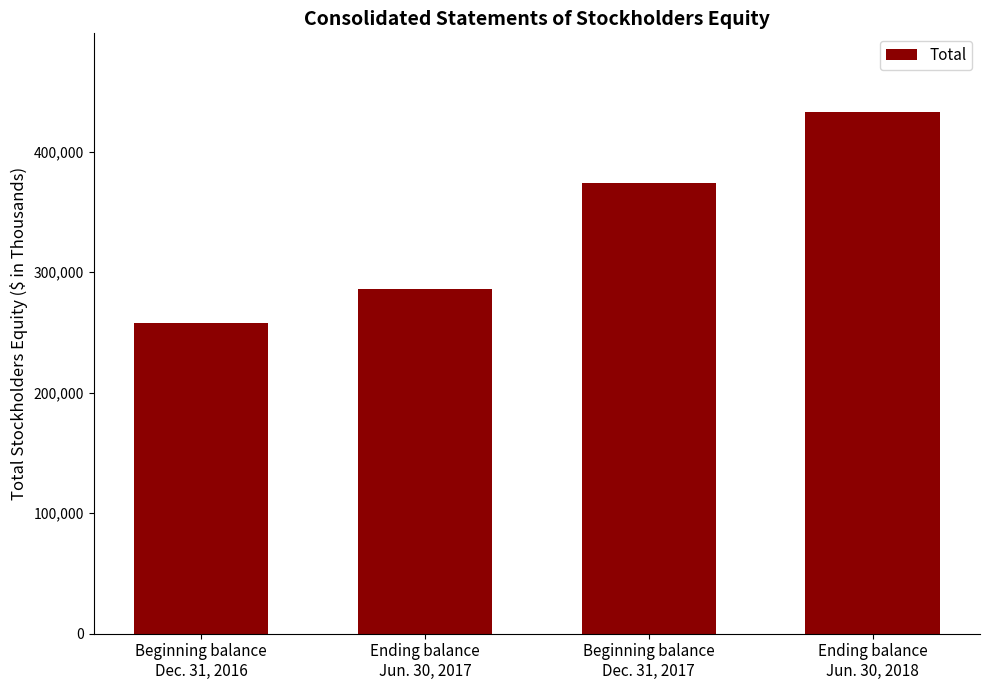

True or false: the data shows 441219 at Beginning balance
Dec. 31, 2016.

False